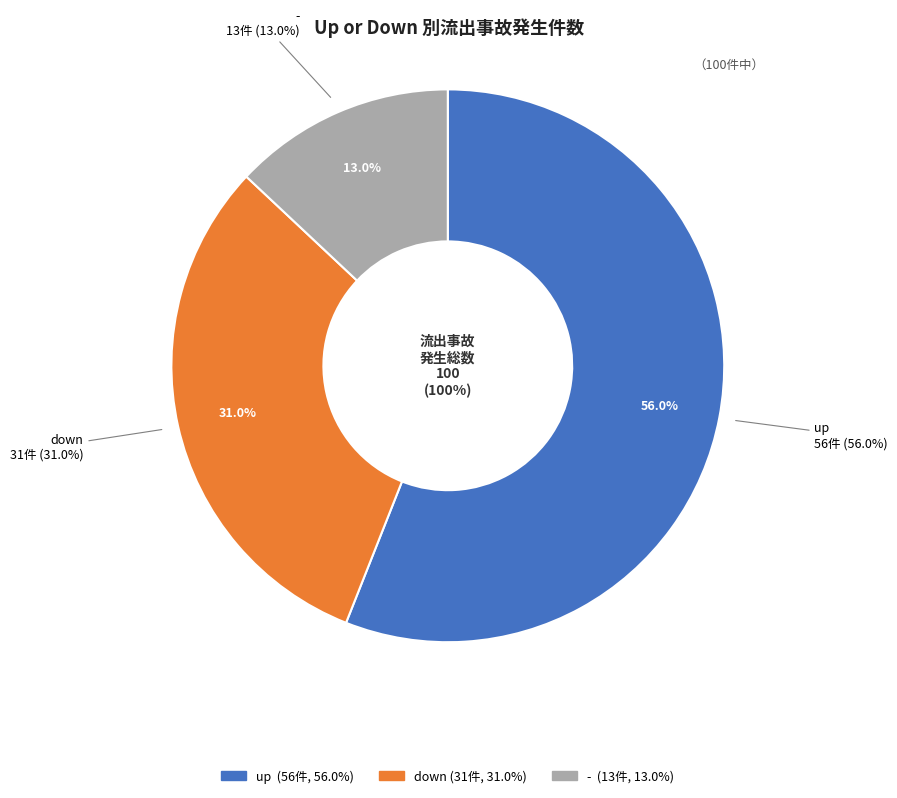

What percentage is NOT represented by up?

44.0%